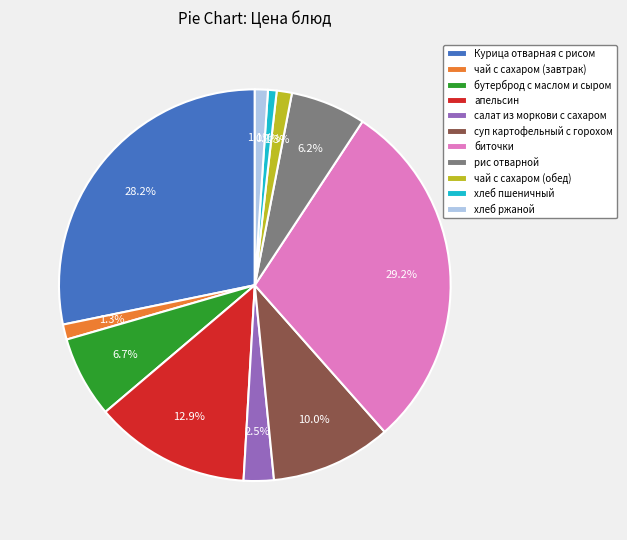

What portion of the pie excludes бутерброд с маслом и сыром?

93.3%